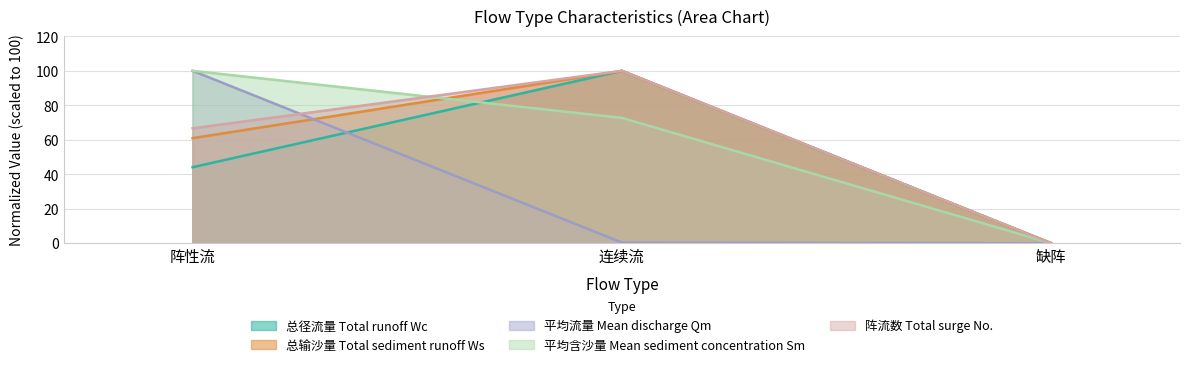

How many data points in 阵流数 Total surge No. are less than 66?

1